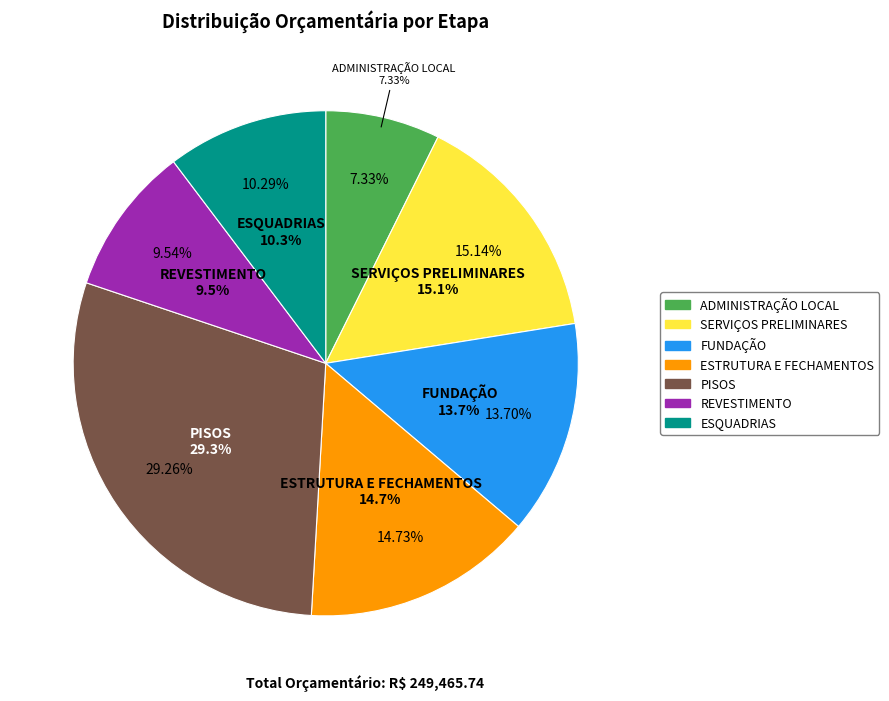

To the nearest percent, what is the difference between the SERVIÇOS PRELIMINARES and ADMINISTRAÇÃO LOCAL slice percentages?

8%